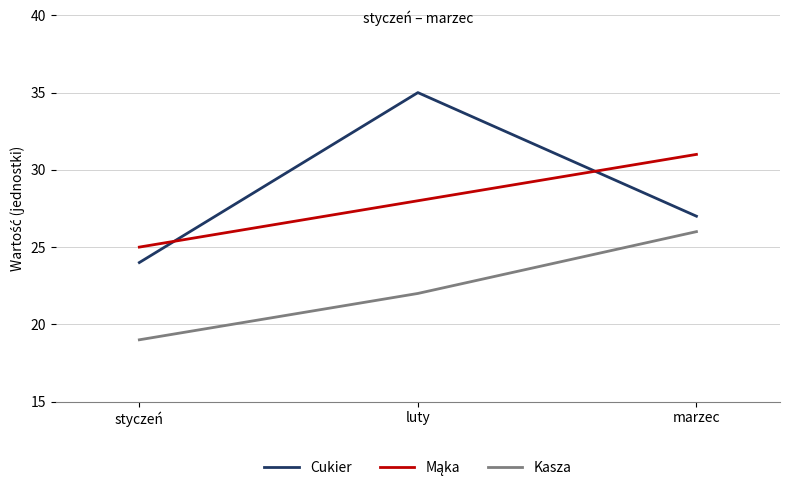

What is the minimum value shown in the chart?

19